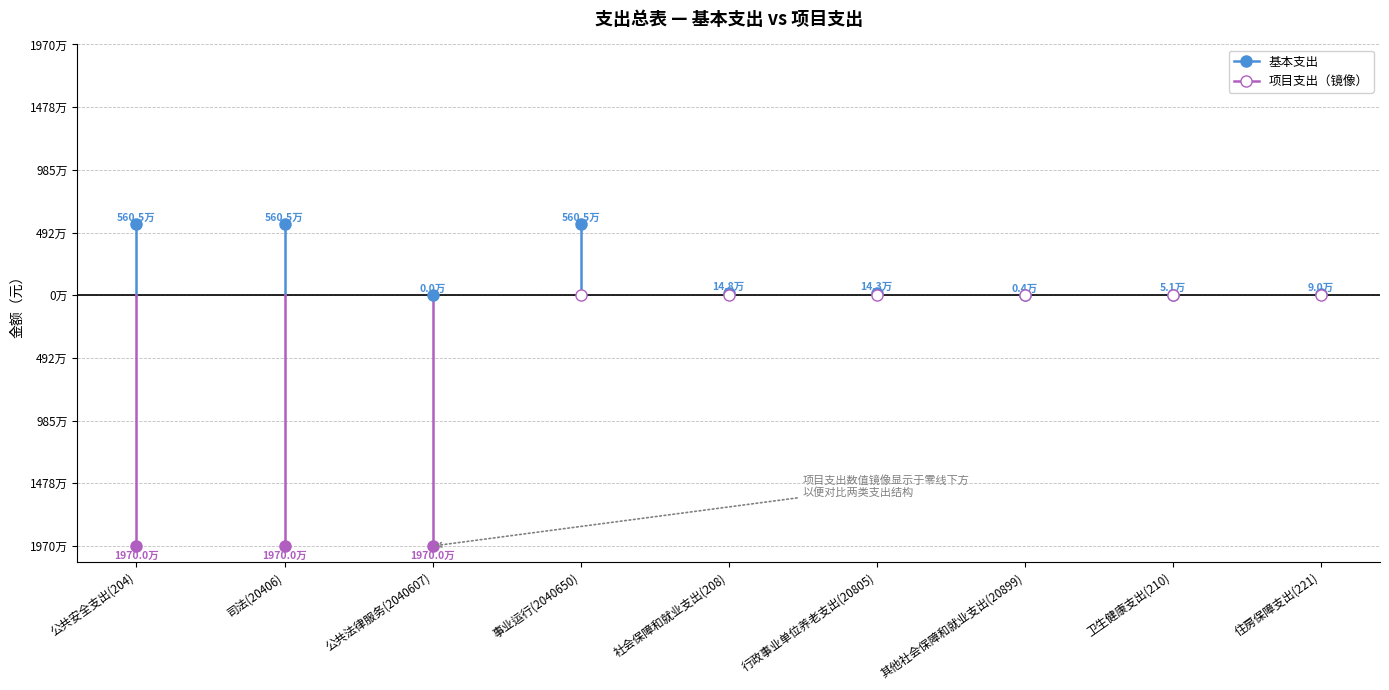

What is the value of the 项目支出 point at the 2nd from the left?

19700000.0